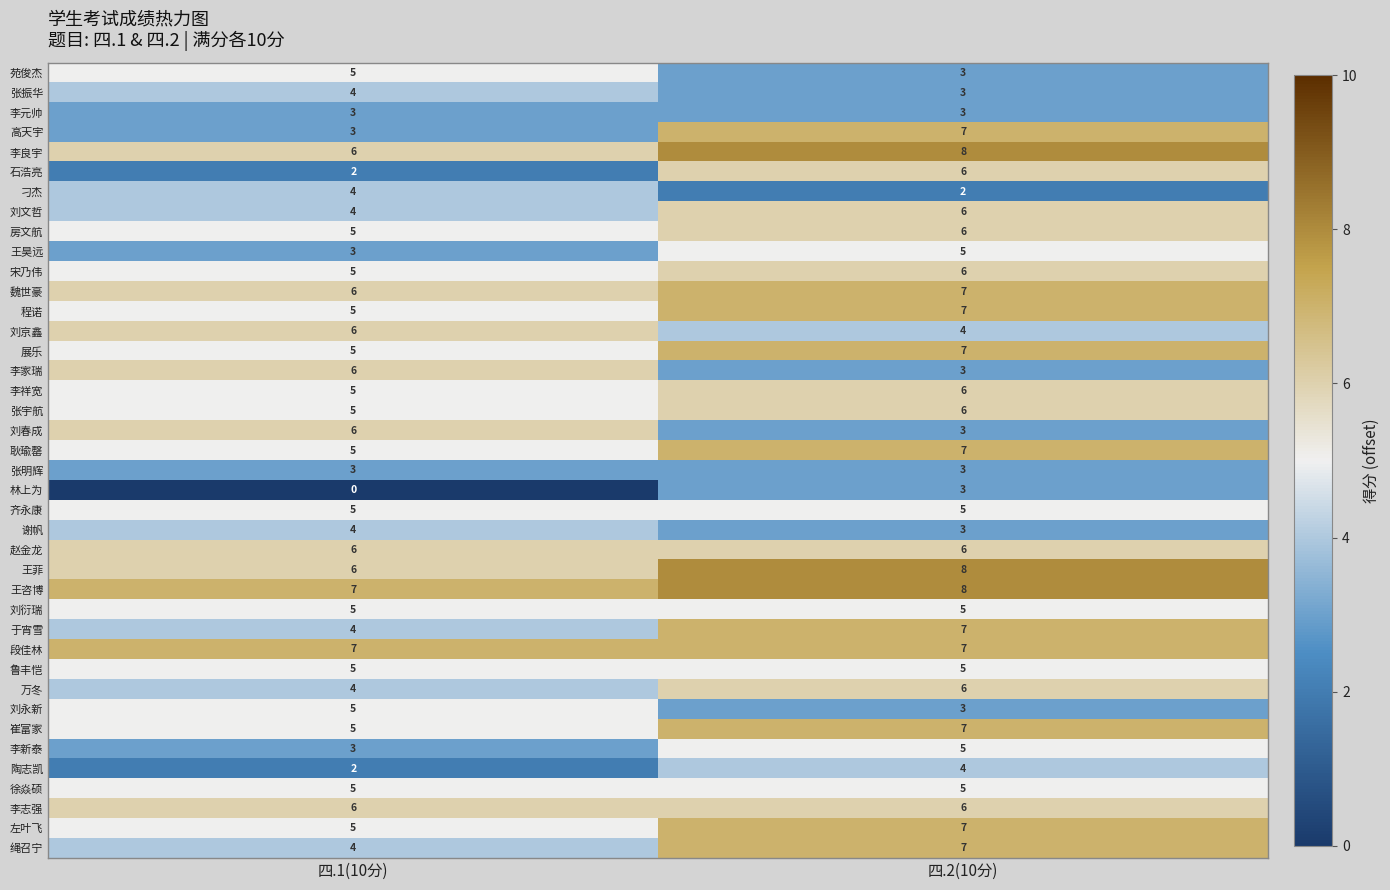

Where is 展乐 nearest to the value 6?

四.1(10分)